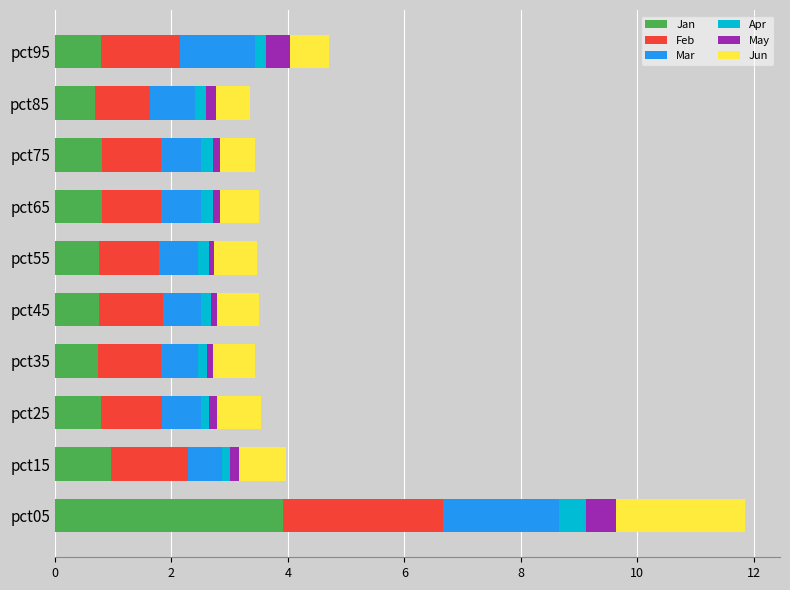

Is it true that Jan equals 0.8 at pct45?

True